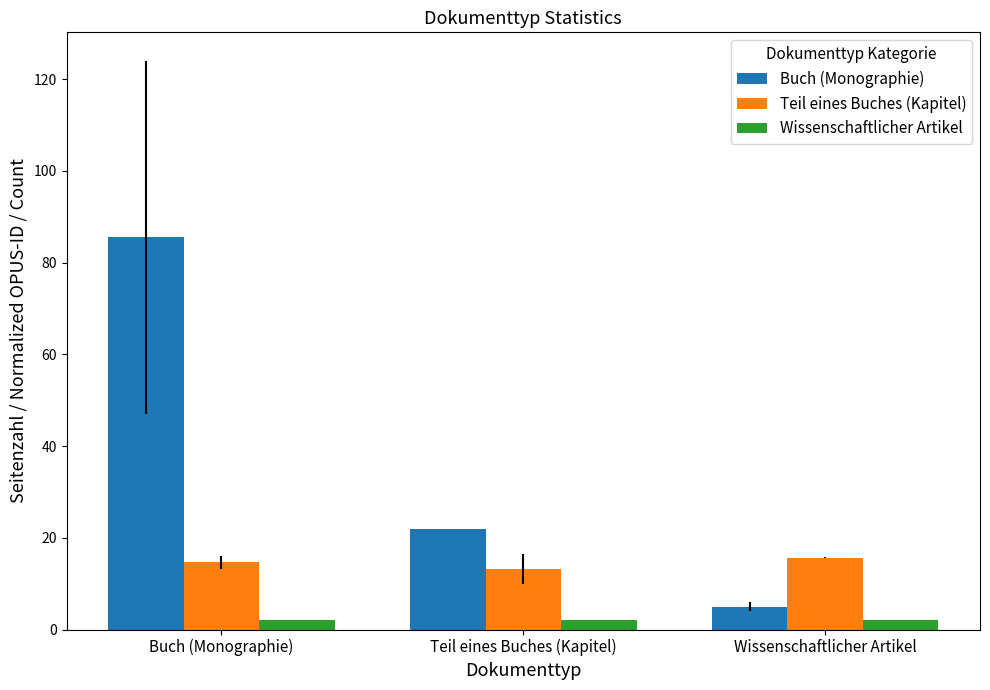

At which label does Buch (Monographie) reach its peak?

Buch (Monographie)